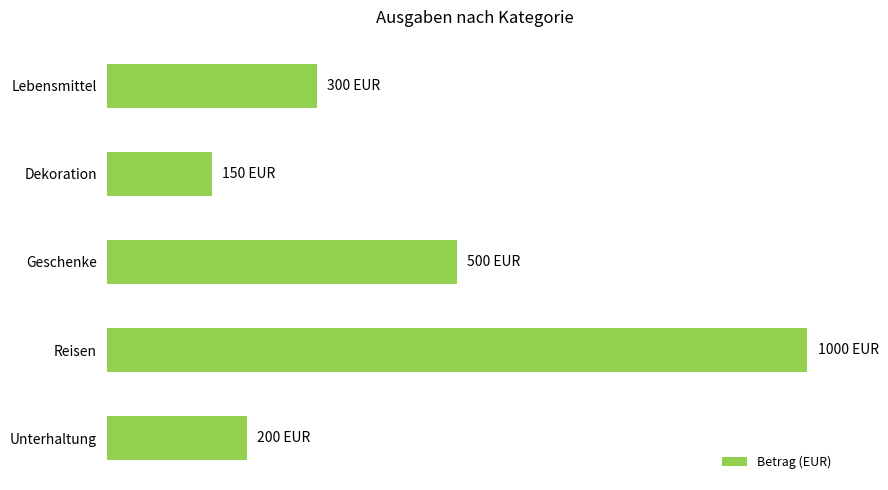

What is the minimum value shown in the chart?

150